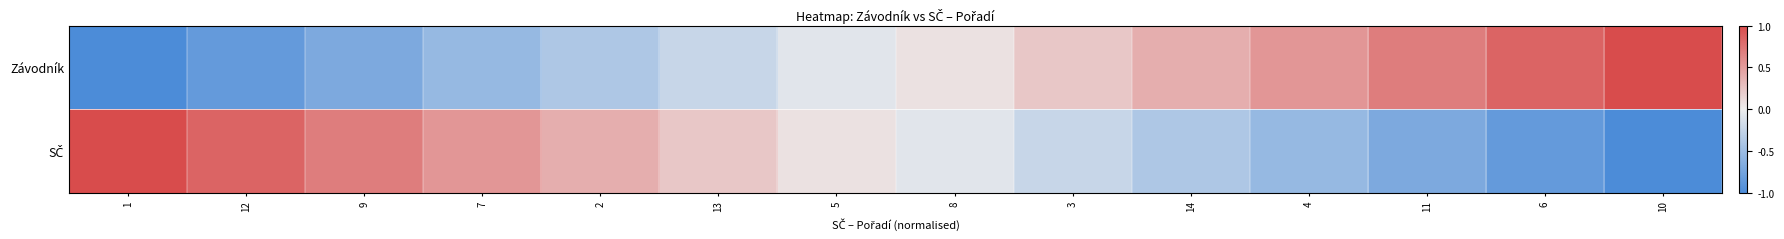

List the series in order of their peak value, highest first.

Závodník, SČ